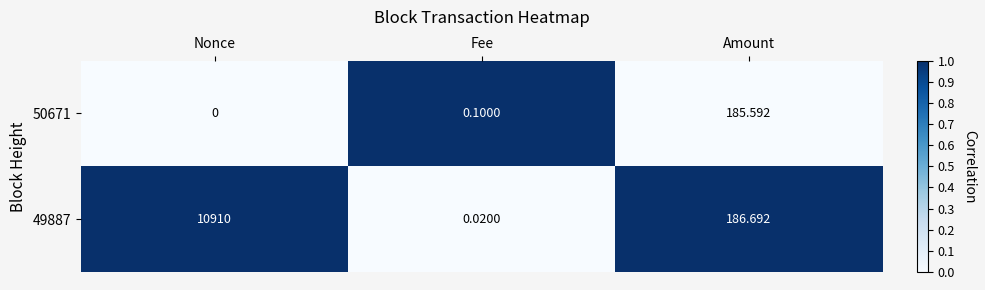

Where is 49887 nearest to the value 5455?

Amount